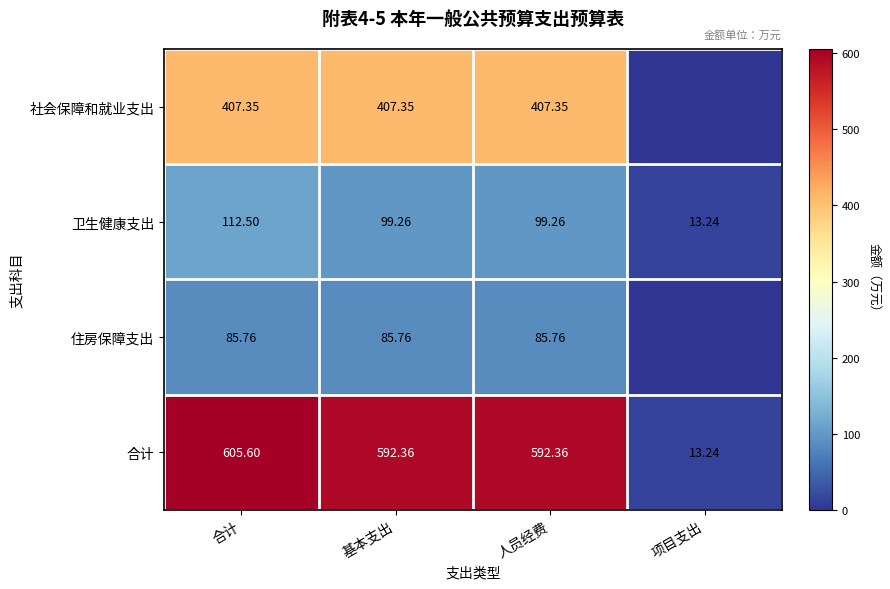

What is the approximate value of 卫生健康支出 at 基本支出?

99.3